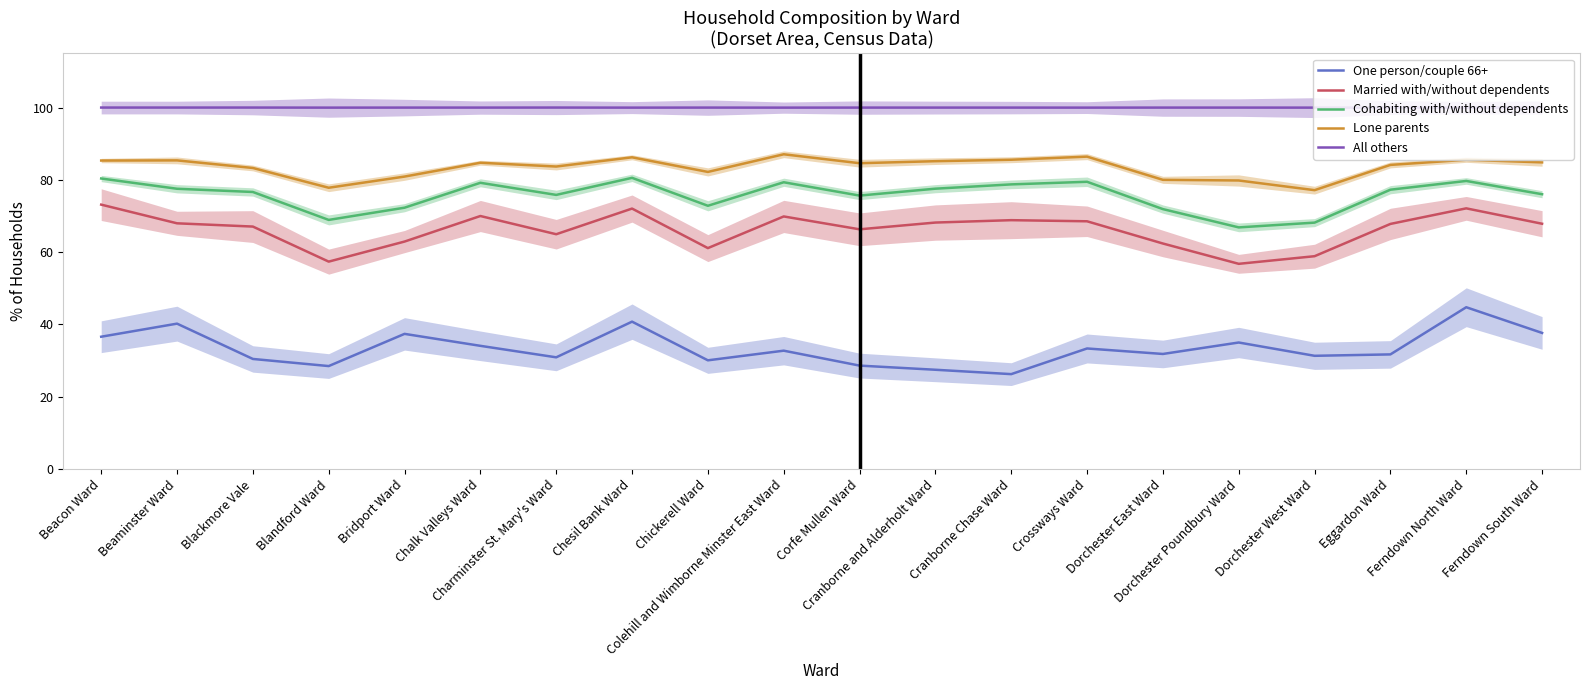

What is the sum of the All others values at Beaminster Ward and Chesil Bank Ward?

200.0